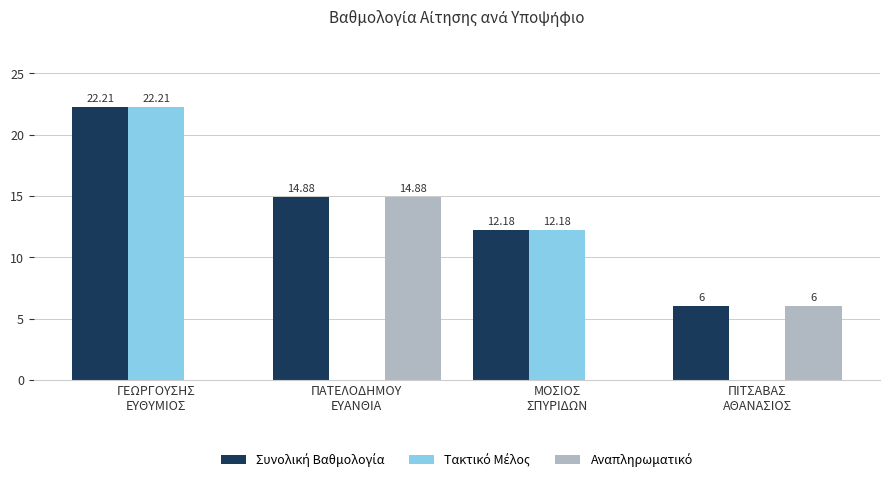

What is the sum of the Αναπληρωματικό values at ΠΙΤΣΑΒΑΣ
ΑΘΑΝΑΣΙΟΣ and ΠΑΤΕΛΟΔΗΜΟΥ
ΕΥΑΝΘΙΑ?

20.9